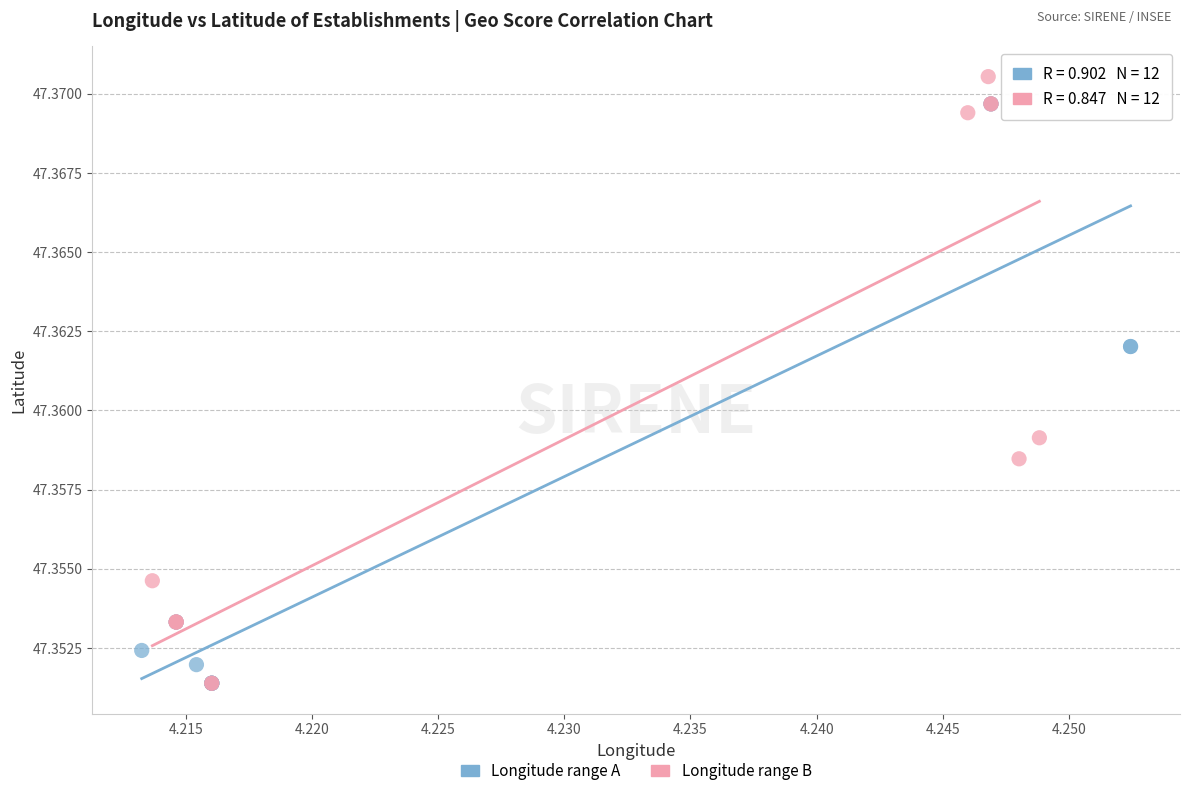

Which series reaches the maximum Y coordinate?

Longitude range B